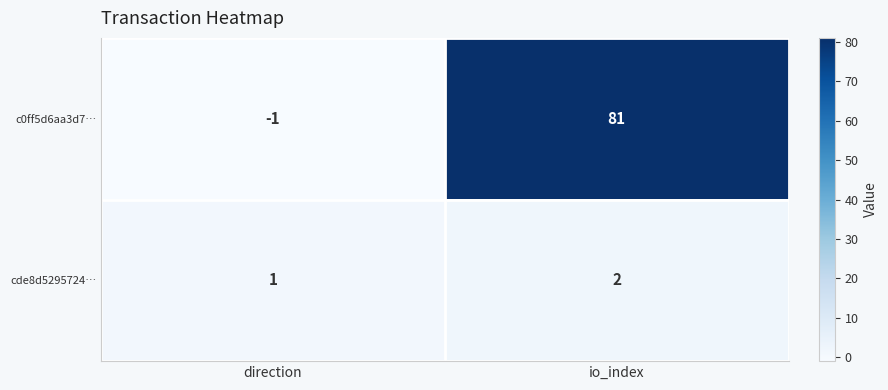

Which series has the largest total across all categories?

c0ff5d6aa3d7…